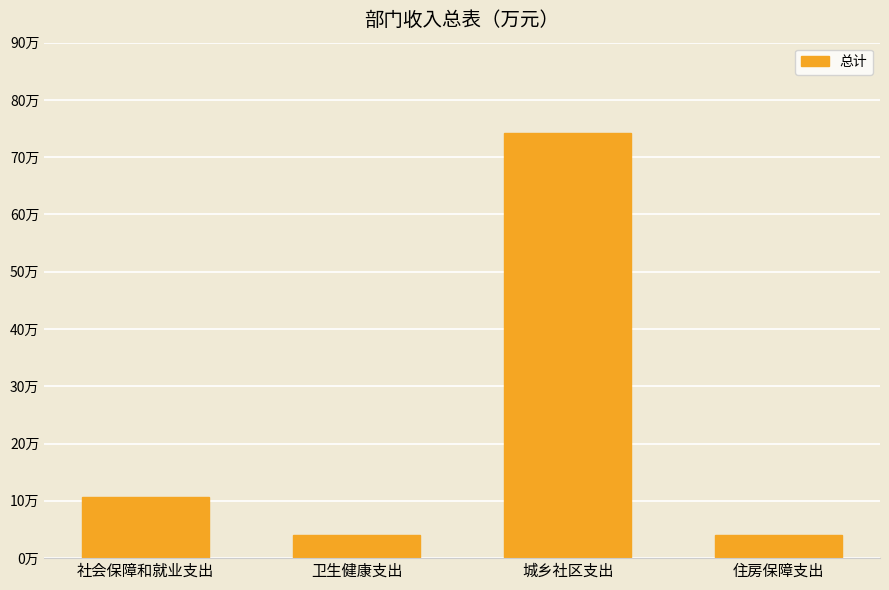

At which label does the data first exceed 10?

社会保障和就业支出